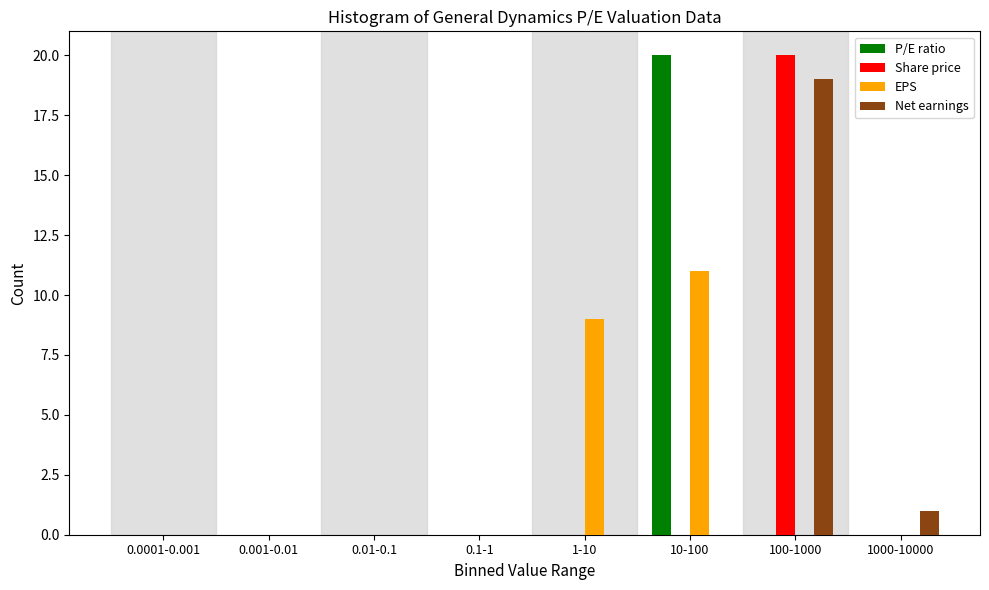

What is the maximum value for Share price?

20